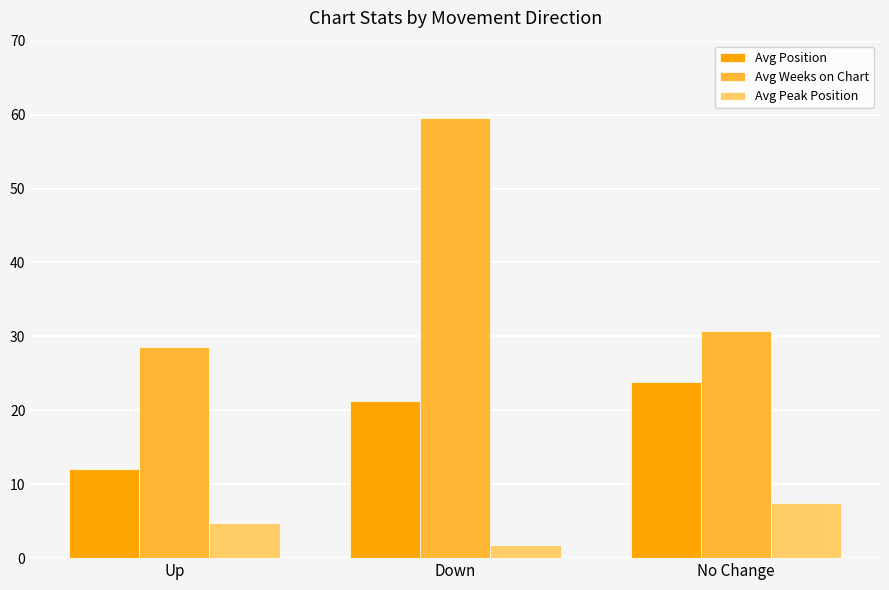

What is the average value of the Avg Position series?

19.0